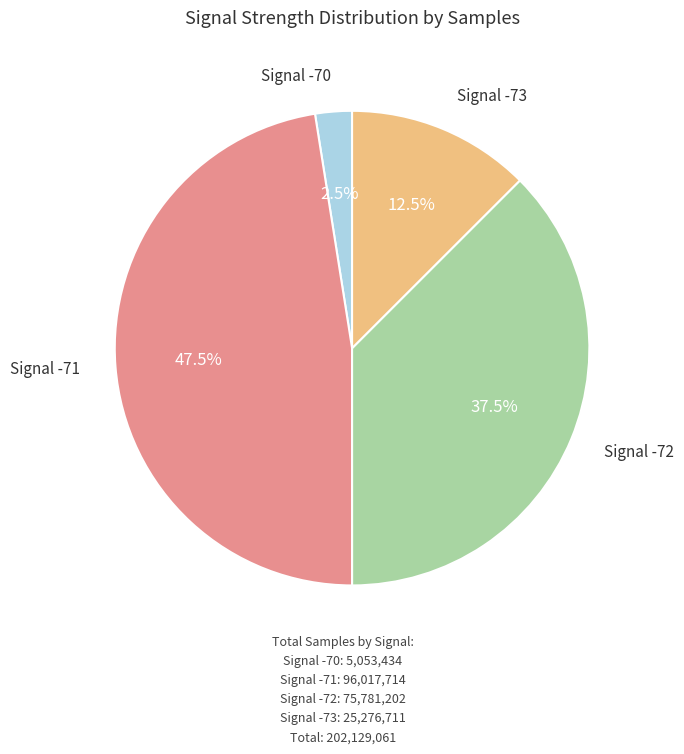

Is there a majority slice in this chart?

No